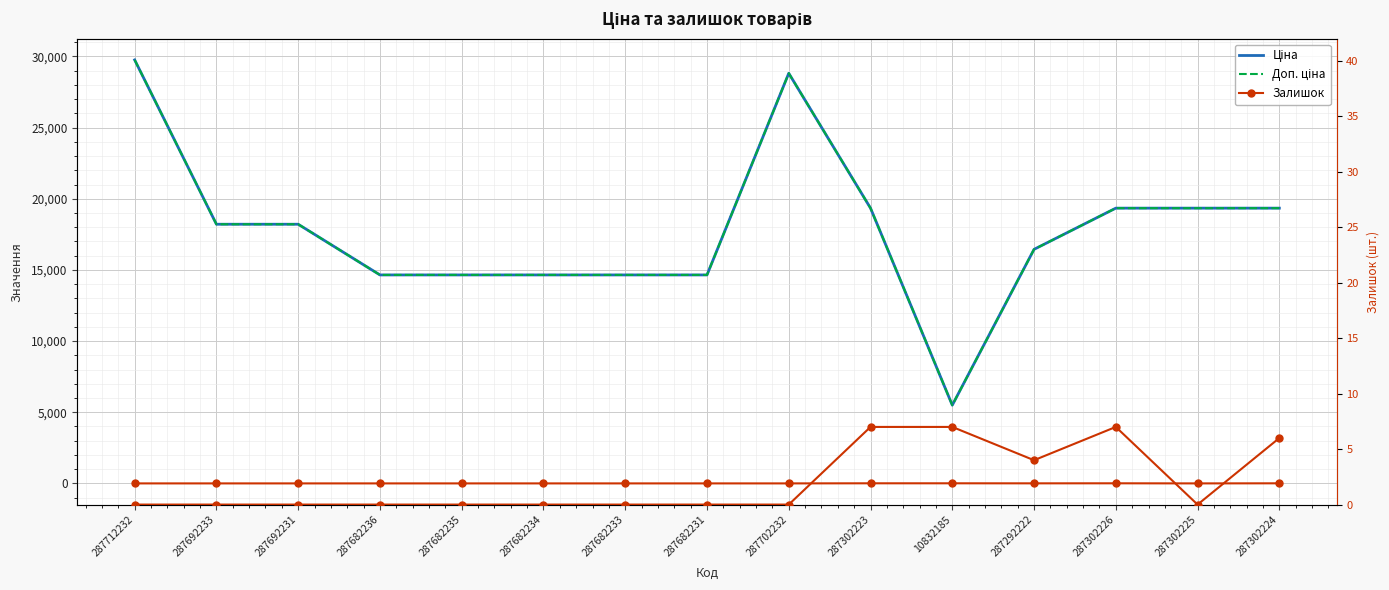

What is the difference between the second highest and minimum values in the Доп. ціна series?

23324.5